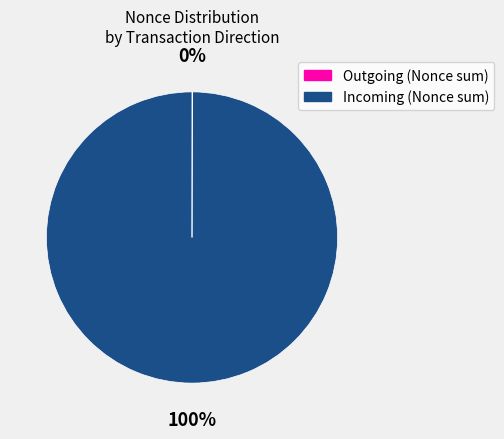

To the nearest percent, what is the difference between the largest and smallest slice percentages?

100%